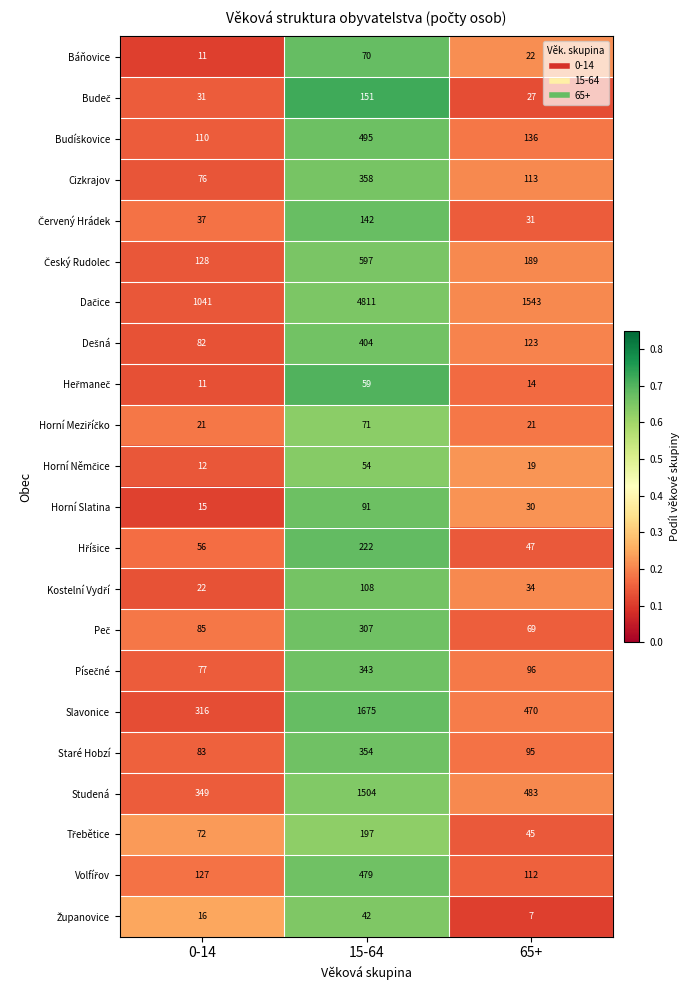

The value of Cizkrajov at 65+ is 113. True or false?

True